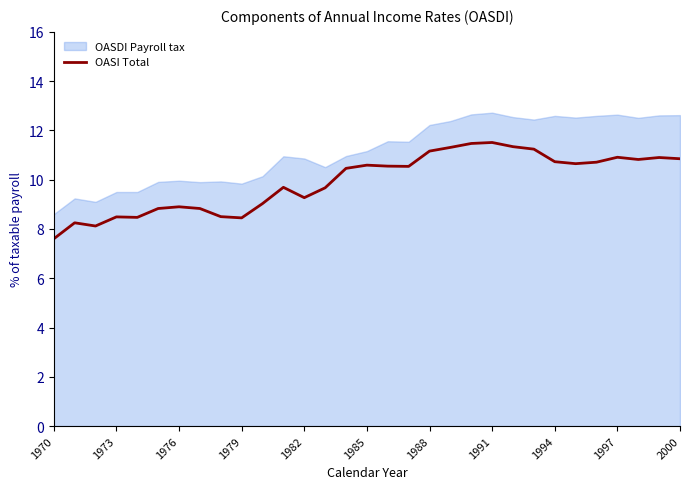

What is the maximum value for OASI Total?

11.5